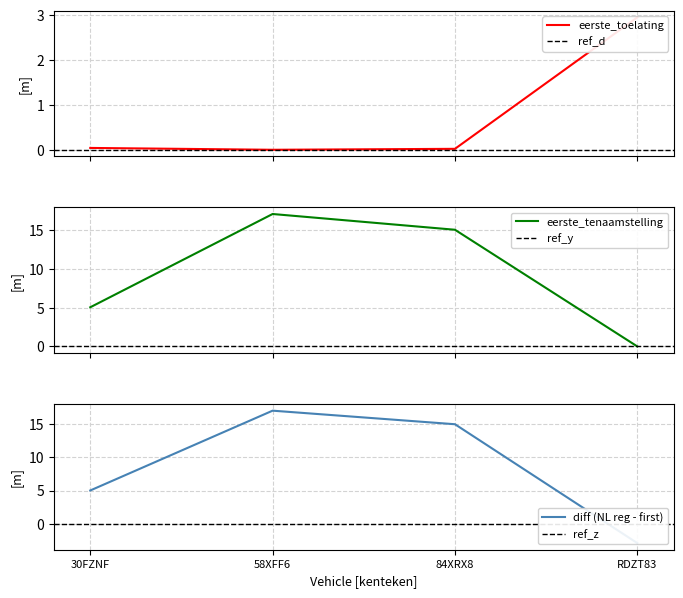

What is the value of the 2nd point from the left?

17.1